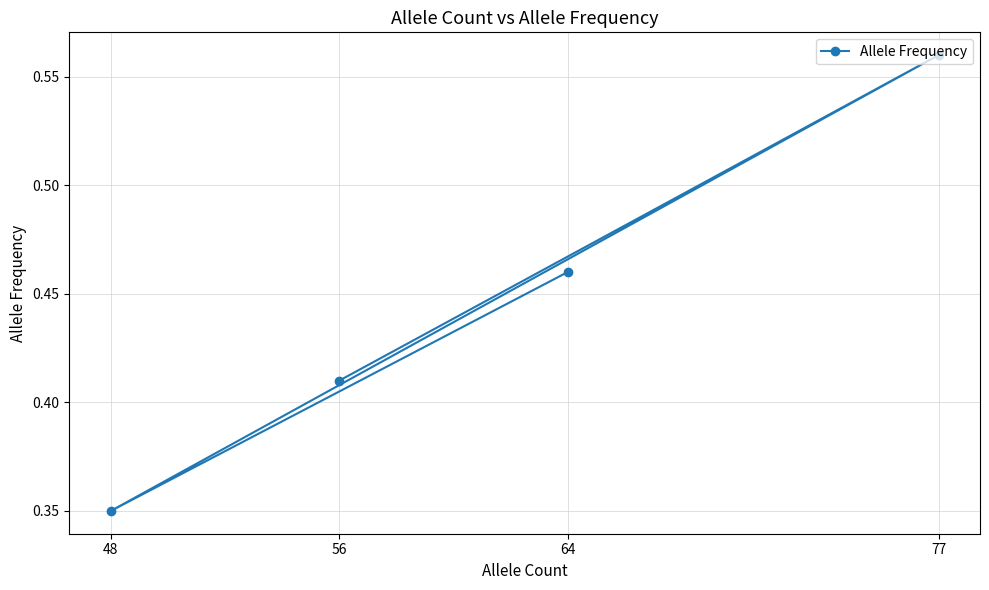

How many lines are shown in the chart?

1